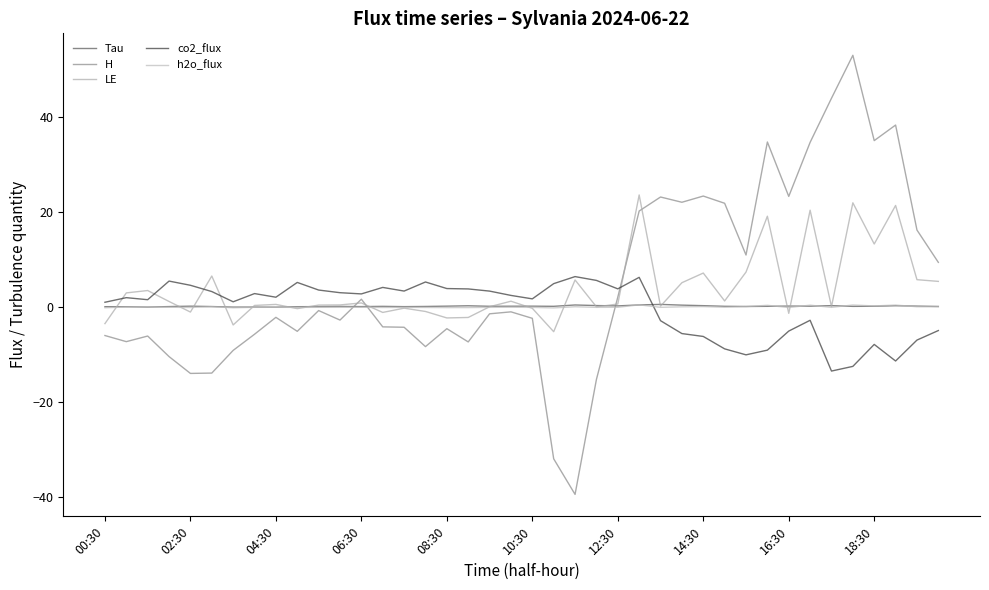

What is the difference between the second highest and second lowest values in the h2o_flux series?

0.6